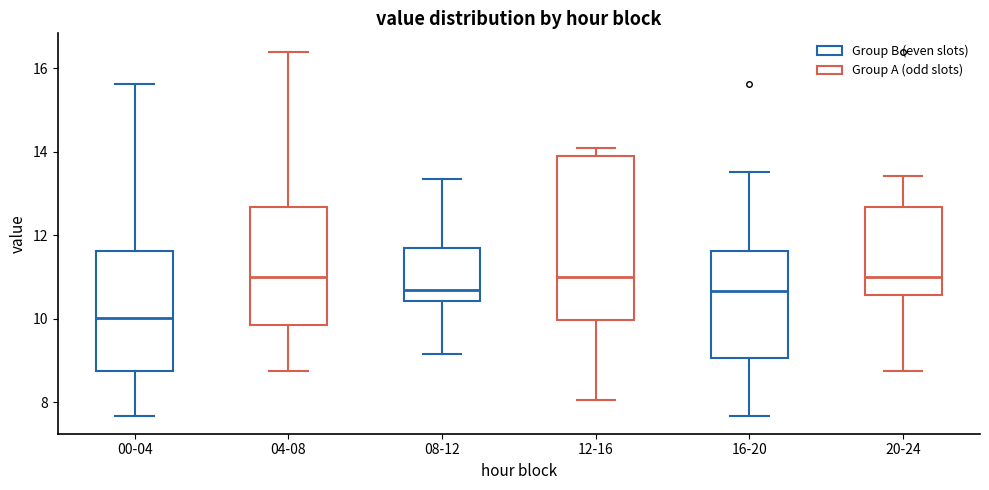

Reading left to right, transcribe this box plot: for each box, give where its median line is, the range the box spans, and where its two whiskers end, as read against the y-axis. The values are not printed on the chart, so give them approximately, as read against the axis.

00-04: median 10.0, box 8.8 to 11.6, whiskers 7.6 to 15.6
04-08: median 11.0, box 9.8 to 12.6, whiskers 8.8 to 16.4
08-12: median 10.6, box 10.4 to 11.6, whiskers 9.2 to 13.4
12-16: median 11.0, box 10.0 to 14.0, whiskers 8.0 to 14.2
16-20: median 10.6, box 9.0 to 11.6, whiskers 7.6 to 13.6
20-24: median 11.0, box 10.6 to 12.6, whiskers 8.8 to 13.4